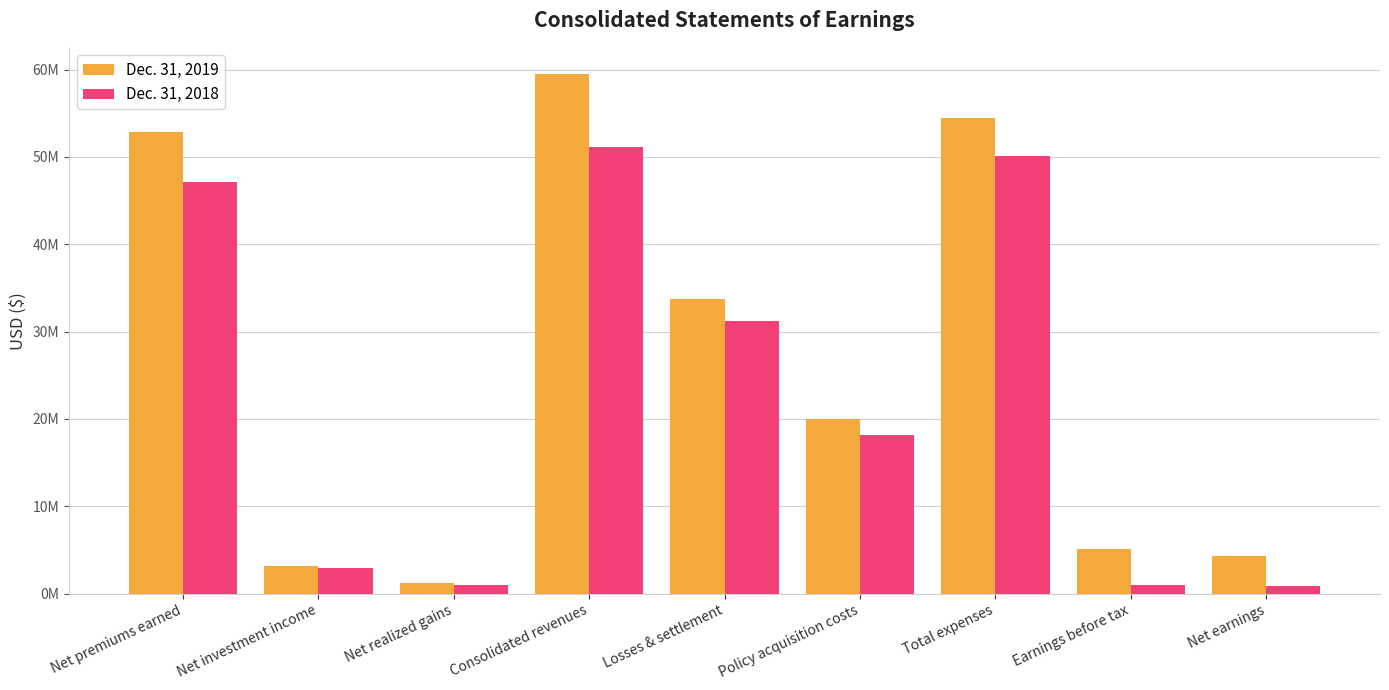

Reading left to right, transcribe all the data shown in this chart.

Dec. 31, 2019: 52841766	3185153	1200765	59524900	33714837	20020005	54443340	5081560	4294345
Dec. 31, 2018: 47116961	2890266	975993	51163691	31262462	18214983	50164308	999383	893296